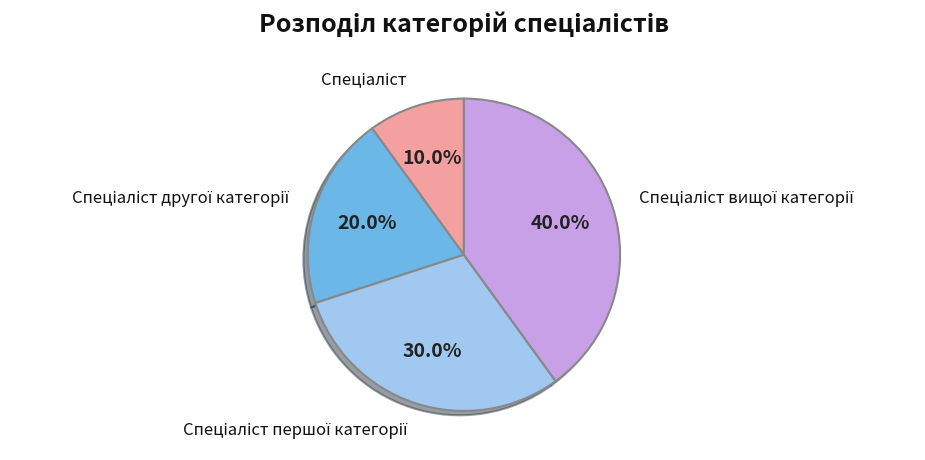

Does any single category account for the majority?

No